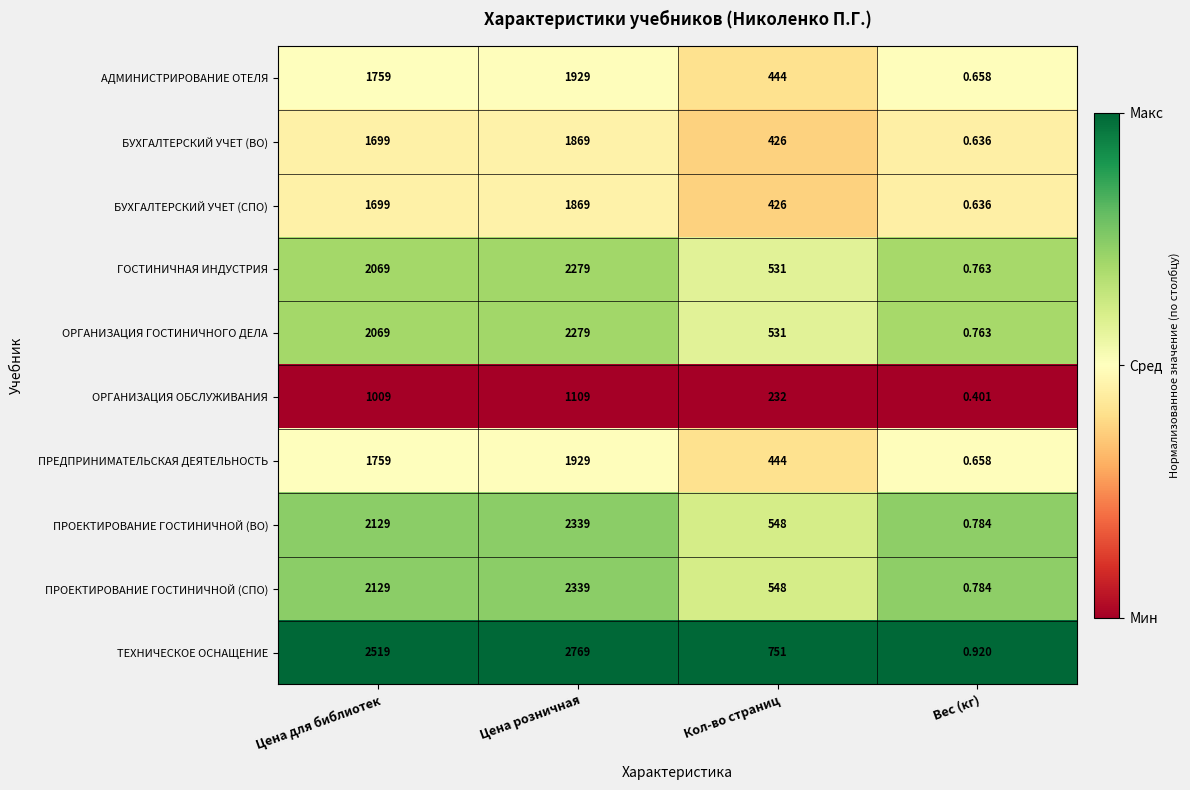

Rank the categories by ПРОЕКТИРОВАНИЕ ГОСТИНИЧНОЙ (ВО) value from highest to lowest.

Цена розничная, Цена для библиотек, Кол-во страниц, Вес (кг)